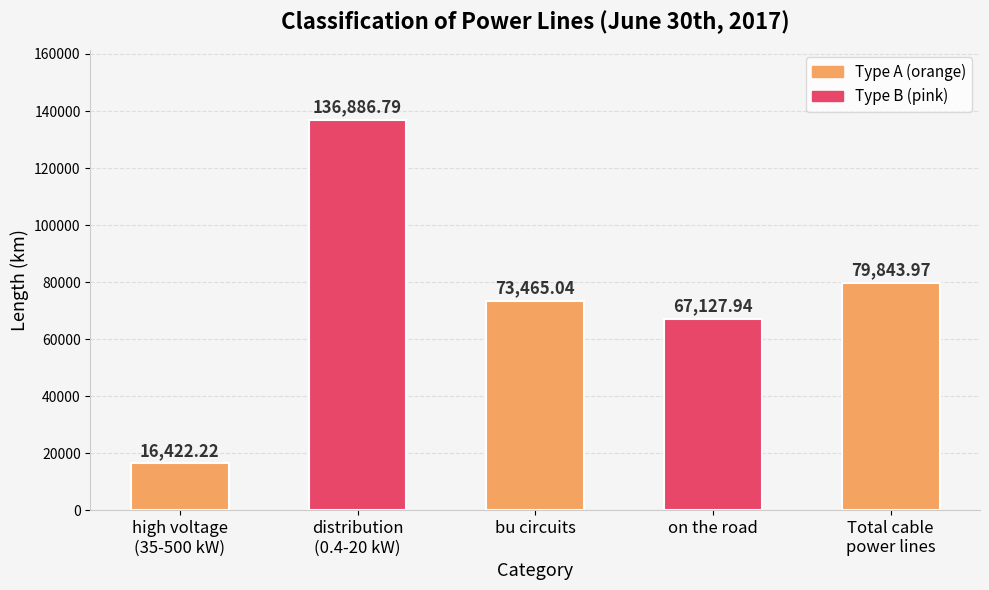

What is the difference between the values at high voltage
(35-500 kW) and bu circuits?

57042.8